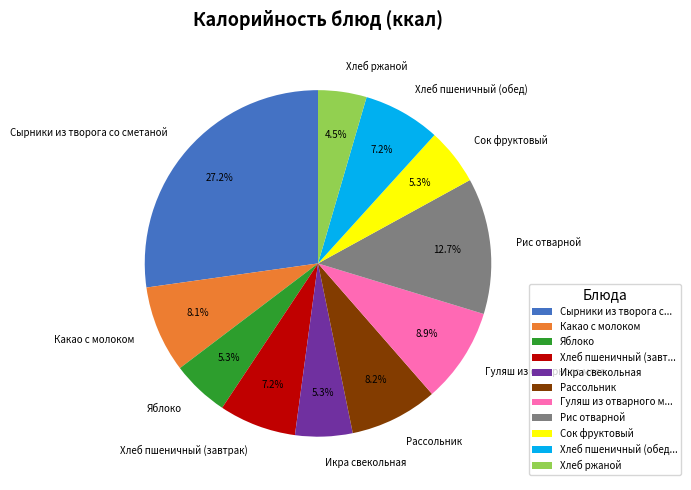

What is the ratio of the value at Рассольник to the value at Хлеб пшеничный (завтрак)?

1.1